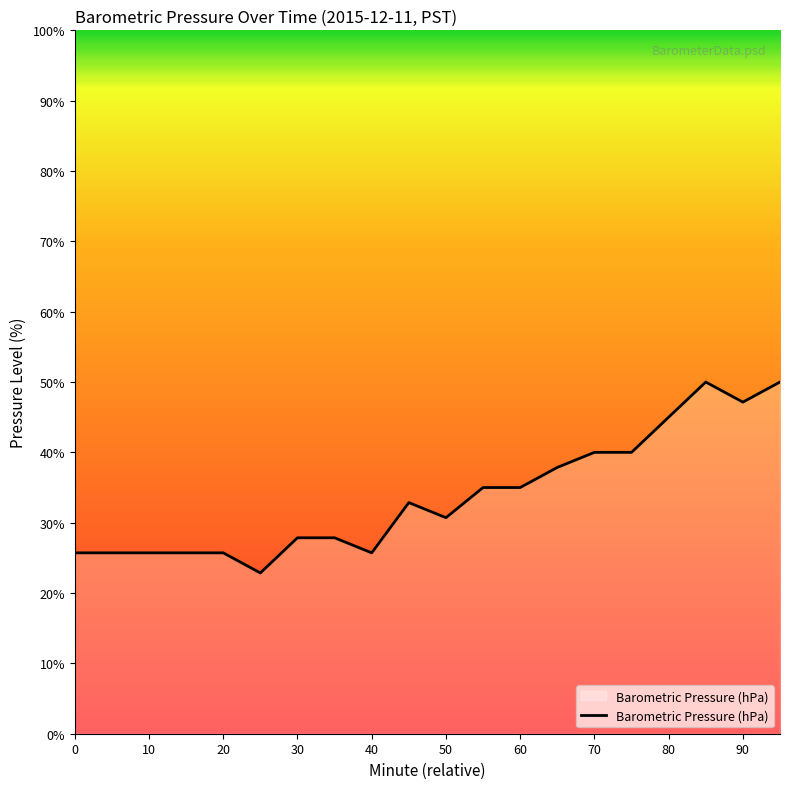

What is the maximum value shown in the chart?

50.0